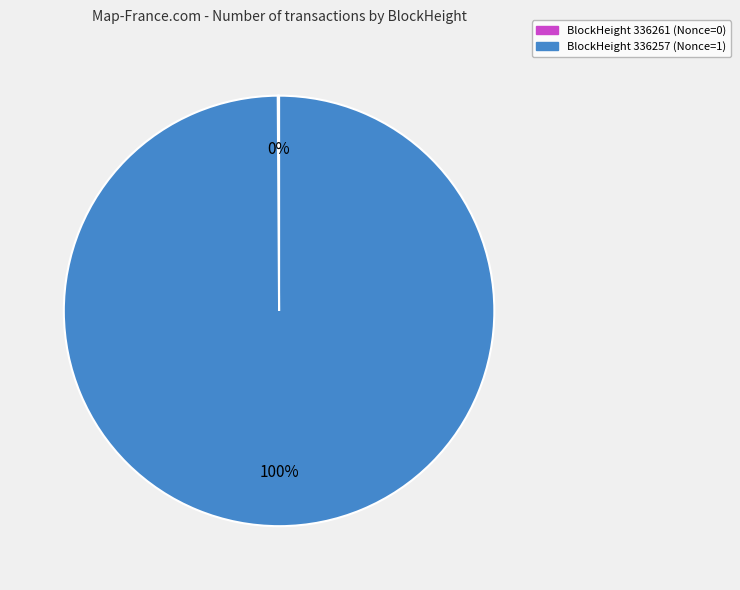

To the nearest percent, what is the difference between the largest and smallest slice percentages?

100%